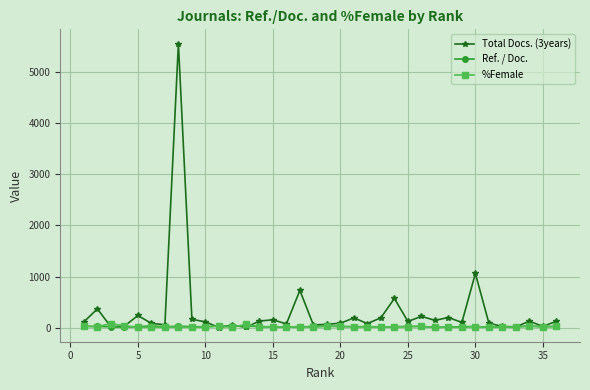

How many series are shown in this chart?

3